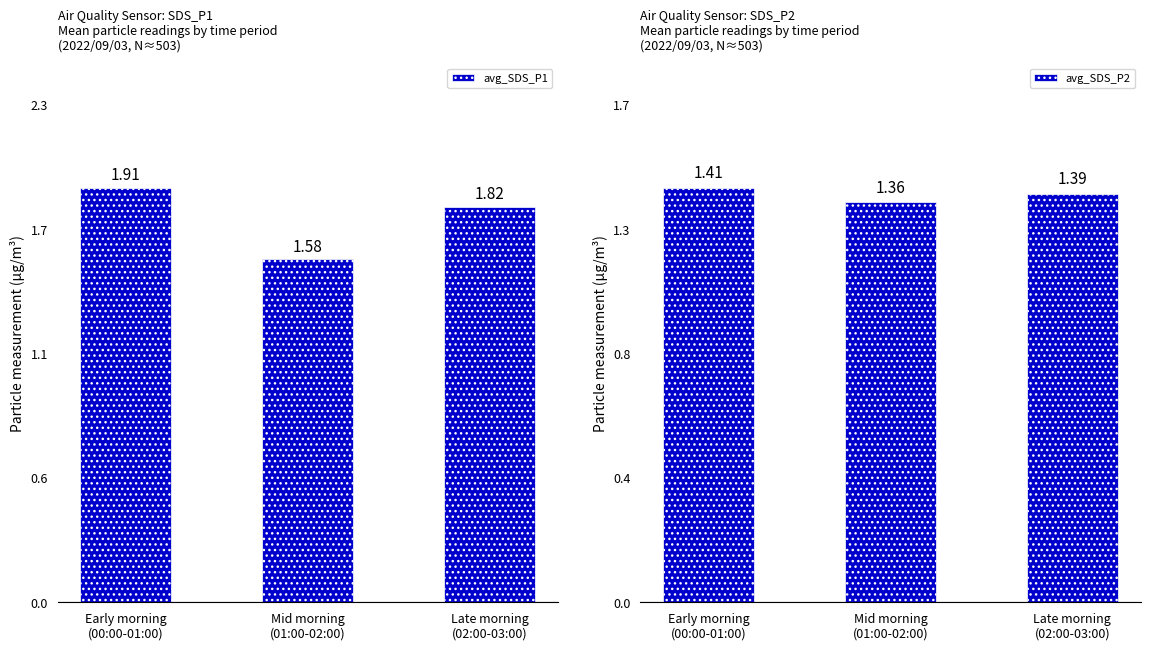

At which category does the chart reach its minimum across all series?

Mid morning
(01:00-02:00)